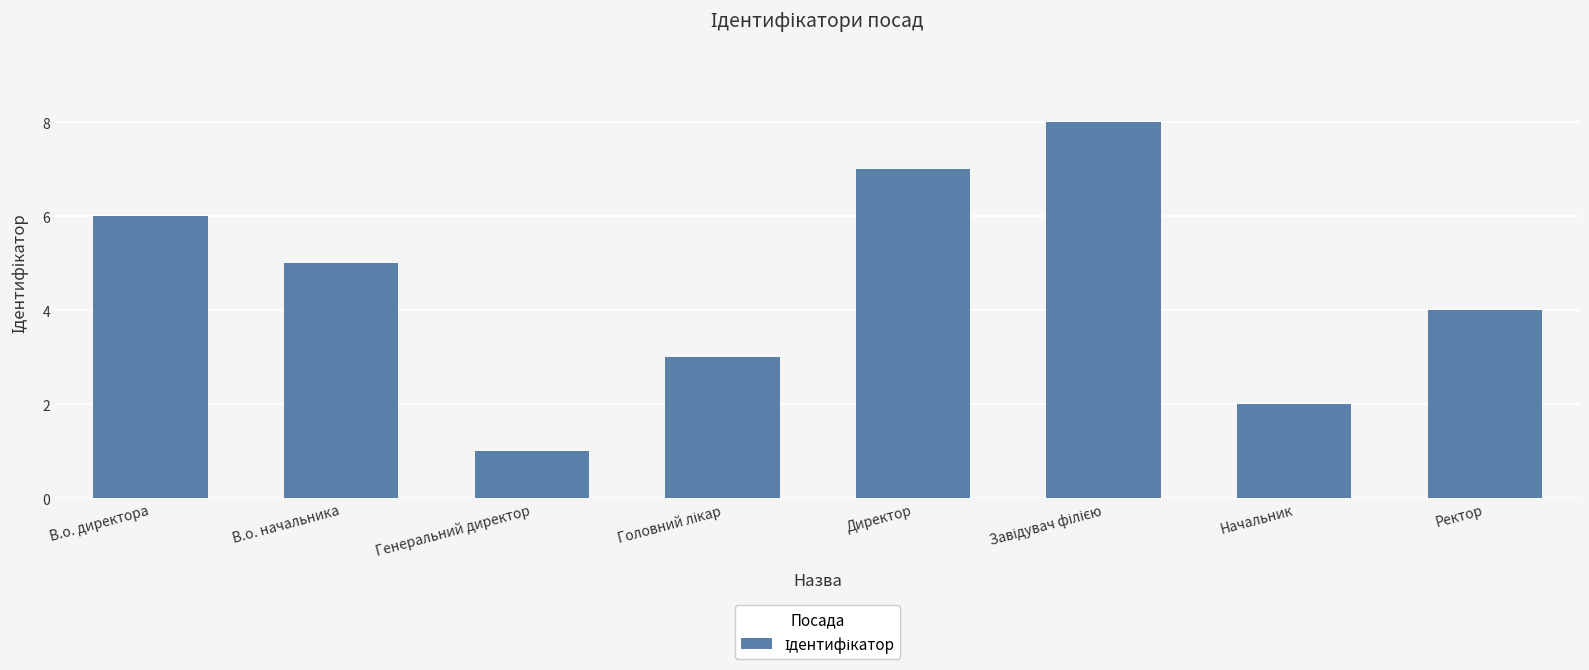

What is the sum of the values at В.о. директора and Генеральний директор?

7